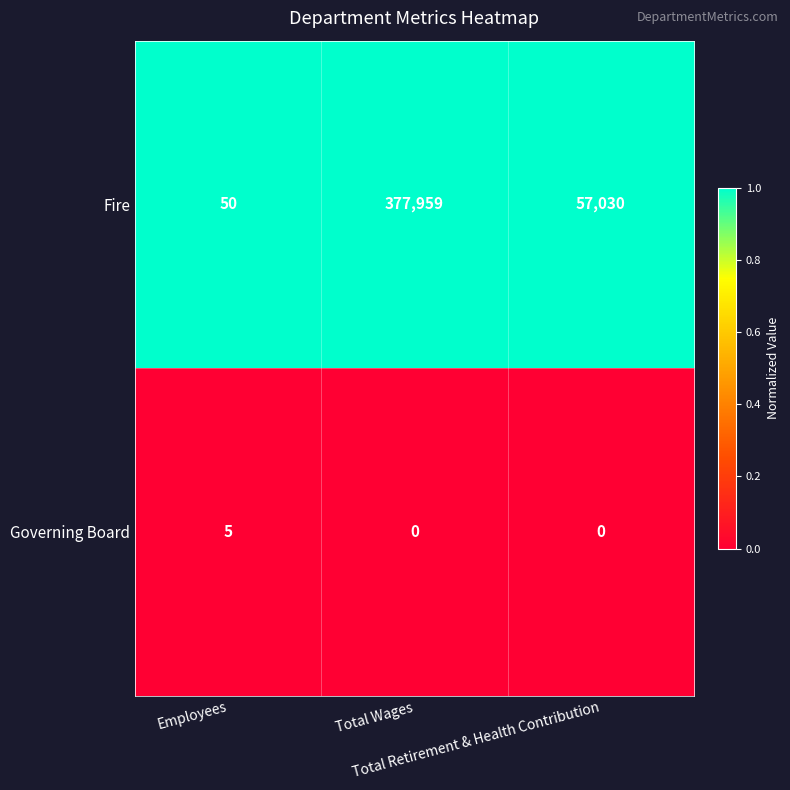

Which series has the largest range (max minus min)?

Fire